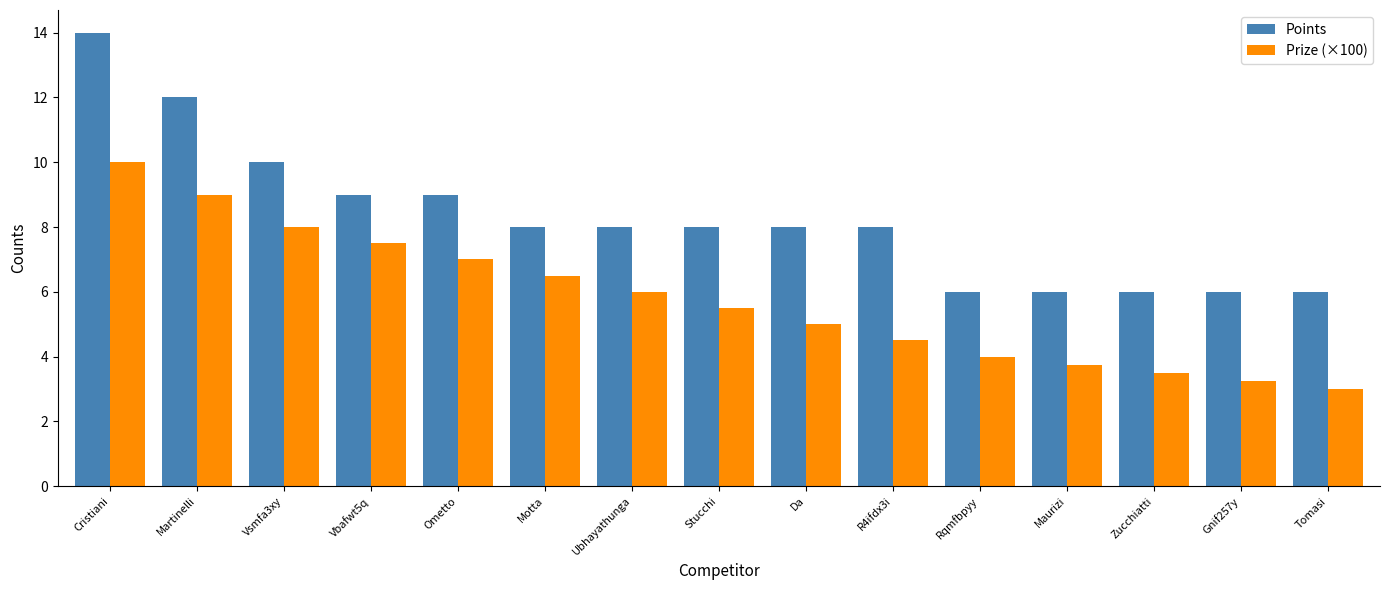

At which label does Points first exceed 8?

Cristiani